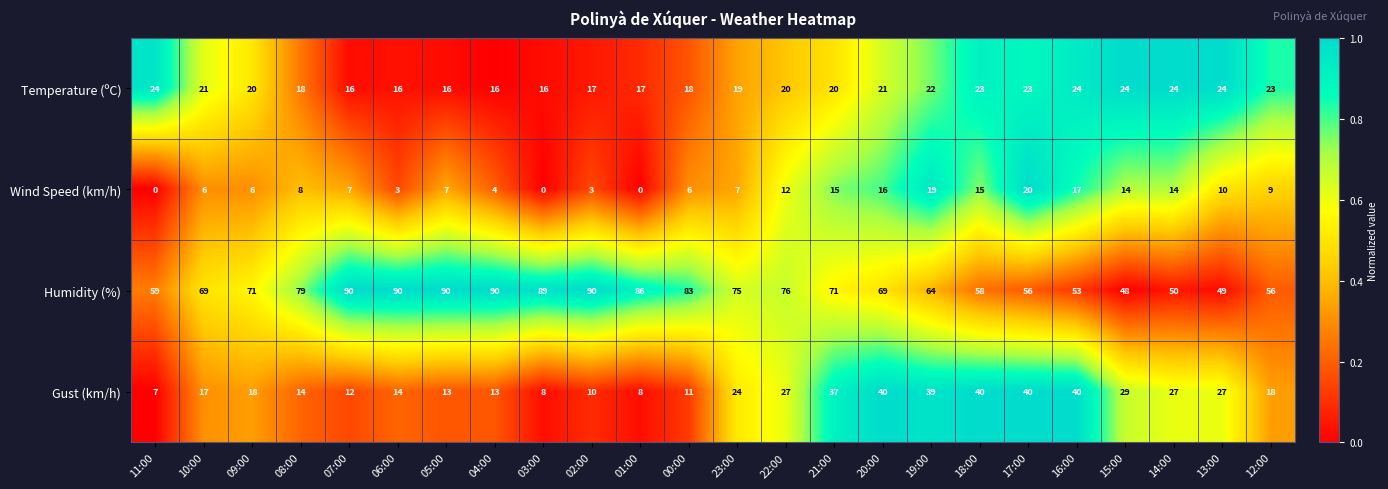

What is the maximum value for Humidity (%)?

90